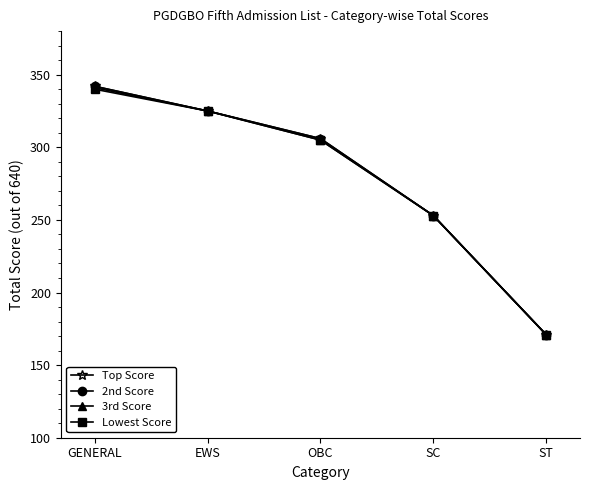

True or false: Lowest Score and 3rd Score intersect in this chart.

False